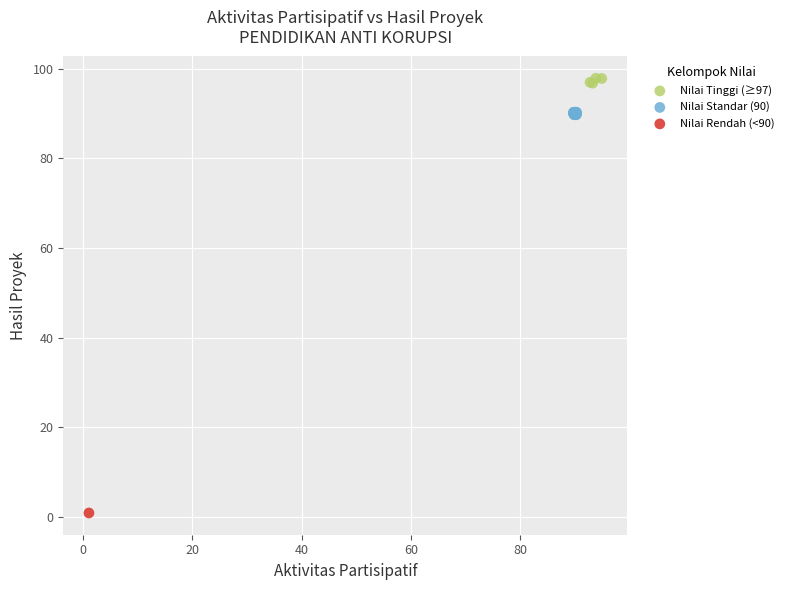

What are all the series names shown in the legend?

Nilai Tinggi (≥97), Nilai Standar (90), Nilai Rendah (<90)